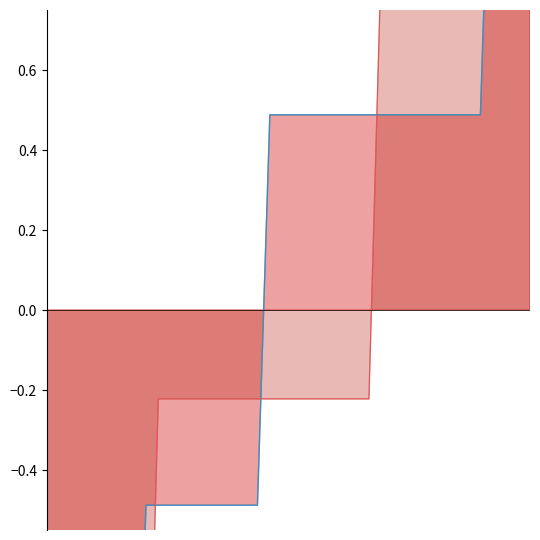

Does the chart display data point markers on the line(s)?

No